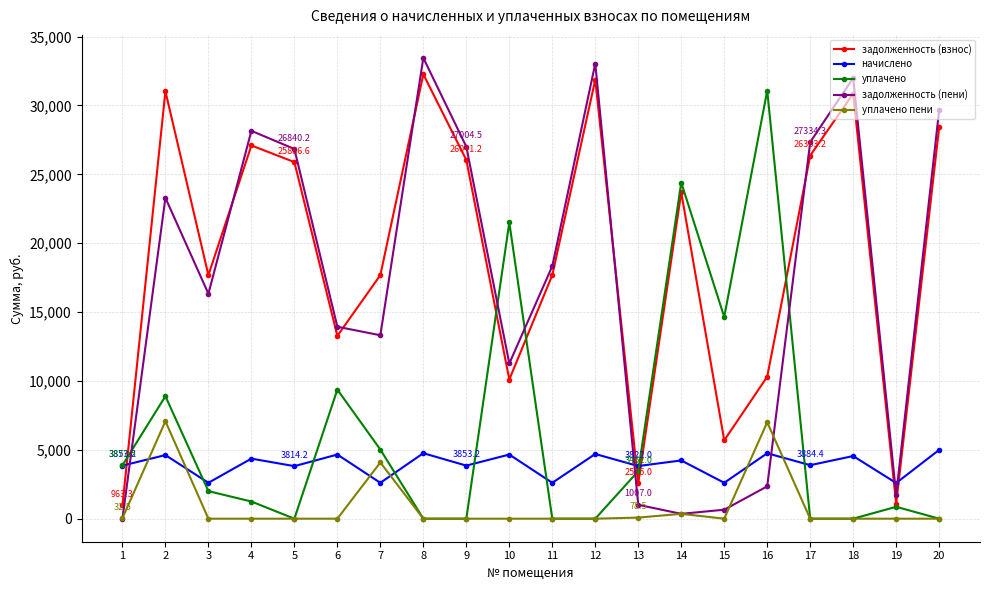

Which series has the largest total across all categories?

задолженность (взнос)